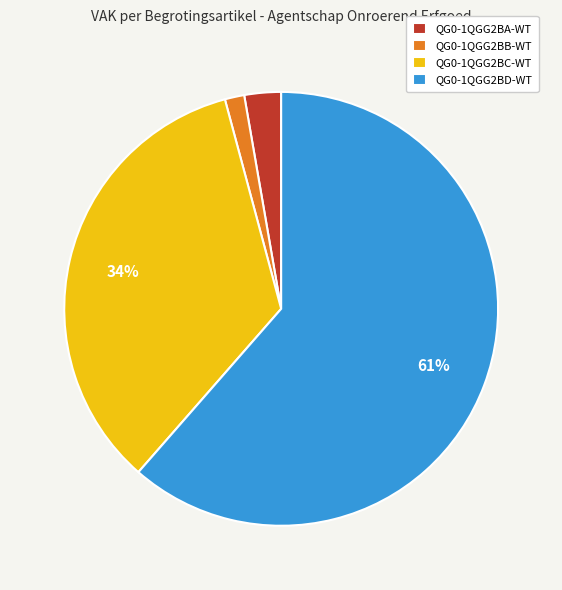

True or false: QG0-1QGG2BB-WT accounts for 12% of the total.

False